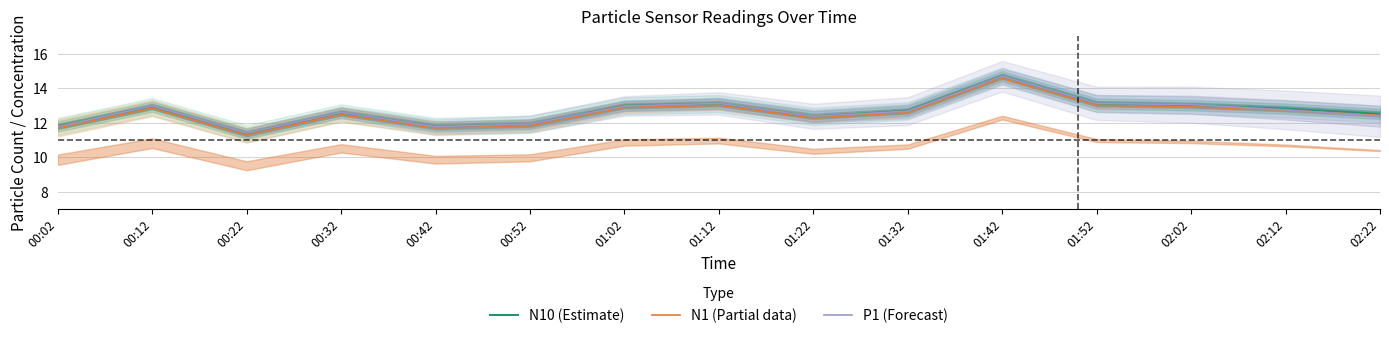

Reading left to right, transcribe all the data shown in this chart.

N10 (Estimate): 11.8	12.9	11.4	12.6	11.8	11.9	13.0	13.1	12.4	12.7	14.7	13.1	13.0	12.8	12.5
N1 (Partial data): 11.7	12.8	11.3	12.5	11.7	11.8	12.9	13.0	12.3	12.6	14.6	13.0	12.9	12.7	12.4
P1 (Forecast): 11.8	13.0	11.4	12.6	11.8	11.9	13.0	13.1	12.4	12.7	14.7	13.1	13.0	12.7	12.4